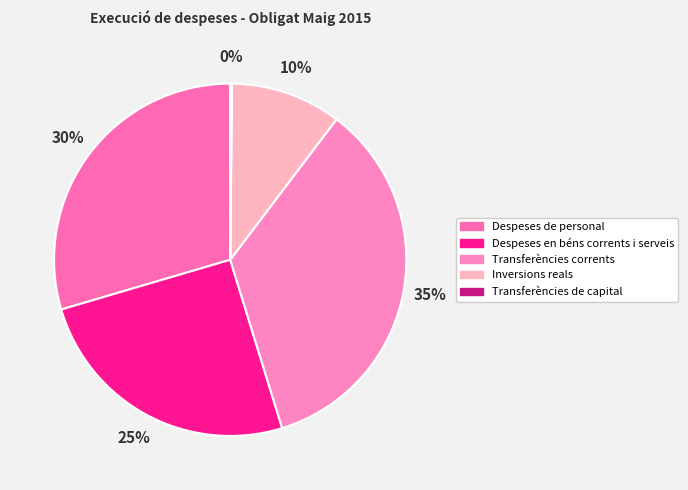

Count the number of slices in the pie.

5